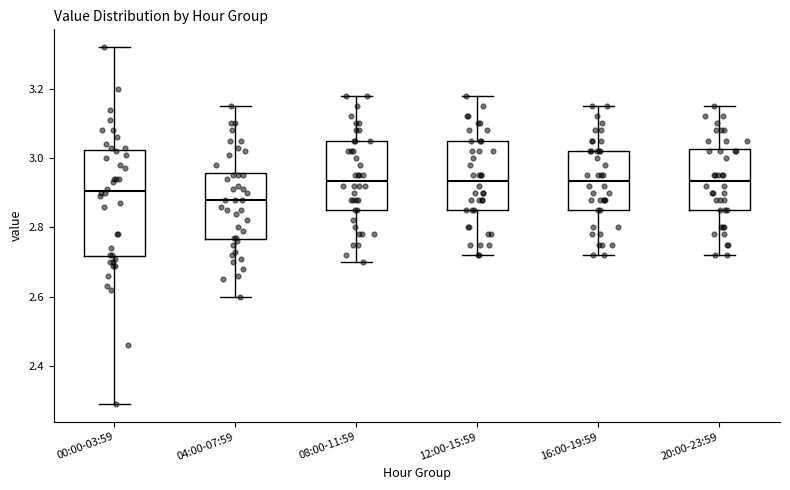

Where is the upper edge of the box for 04:00-07:59 on the y-axis? The values are not printed on the chart, so give them approximately, as read against the axis.

2.96